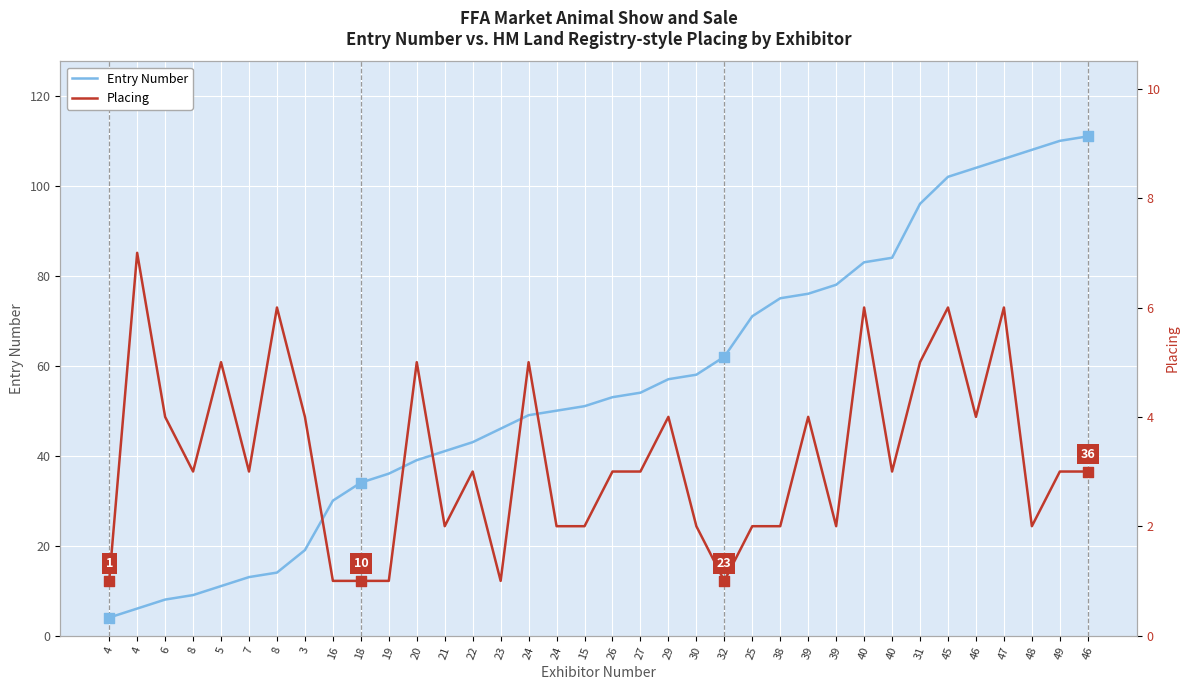

Is the value of Placing at 20 greater than the value of Entry Number at 3?

No